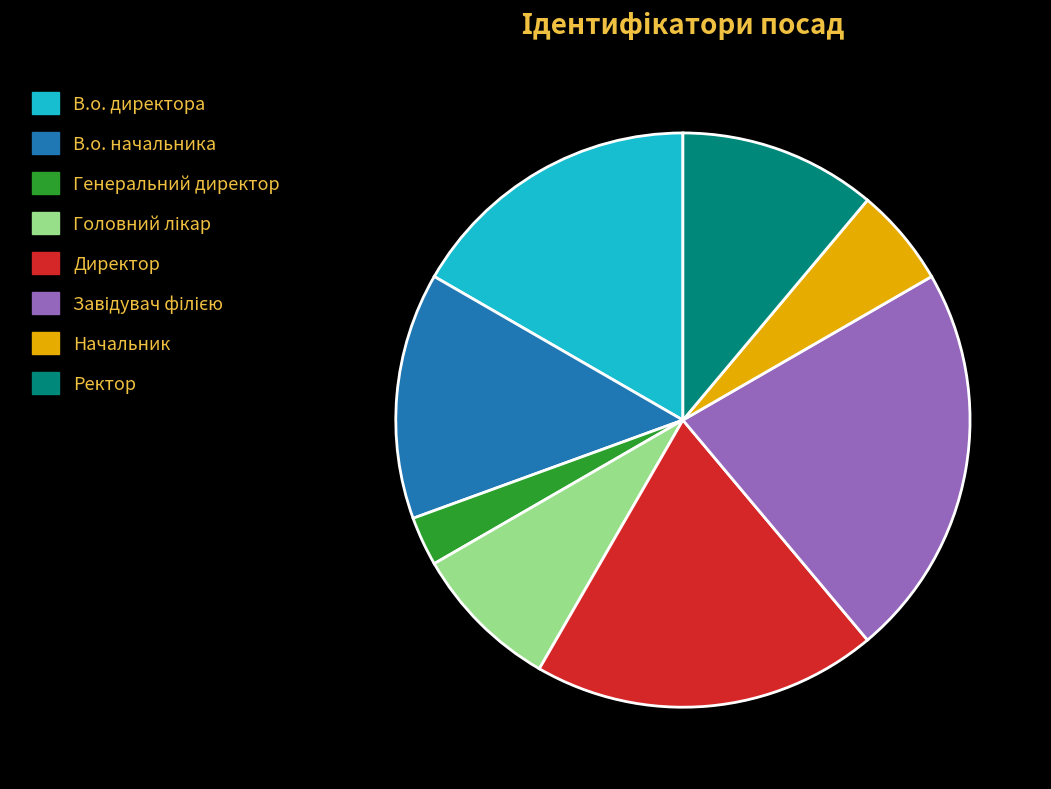

Is В.о. директора the majority of the pie?

No